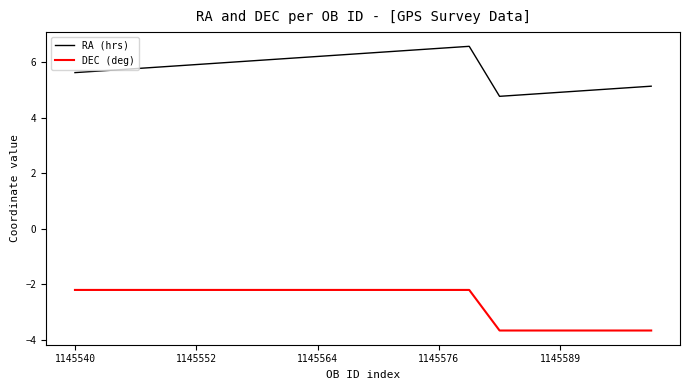

What is the difference between the maximum and minimum values in the DEC (deg) series?

1.5